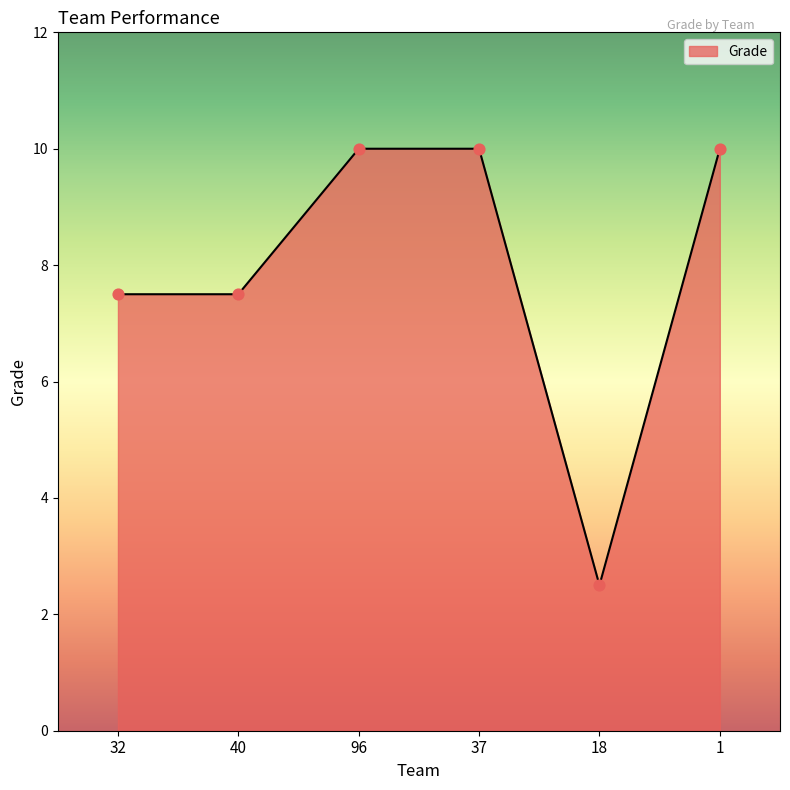

Which has a higher value, 32 or 1?

1